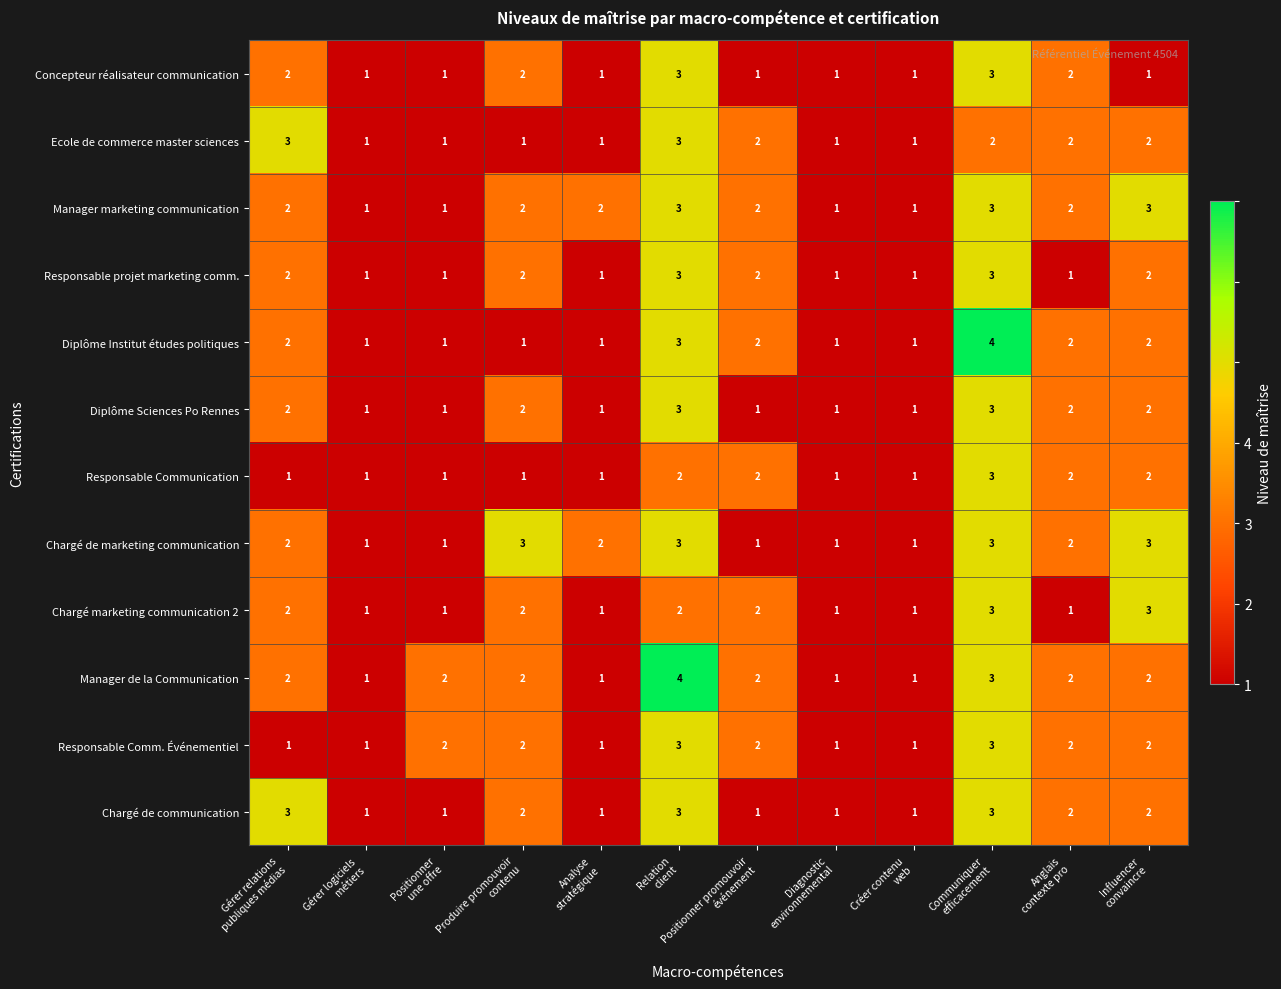

What is the maximum value for Chargé marketing communication 2?

3